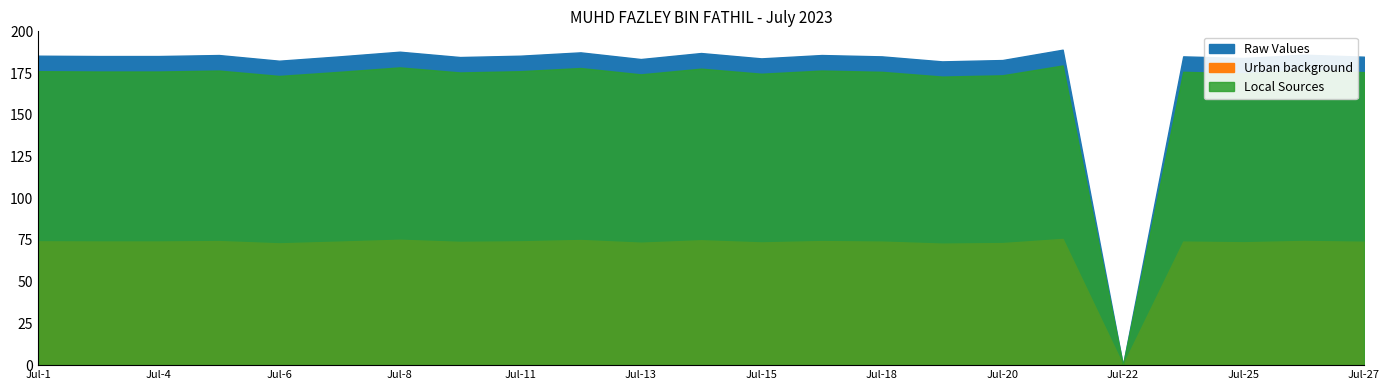

Where is the first local maximum for Local Sources?

5